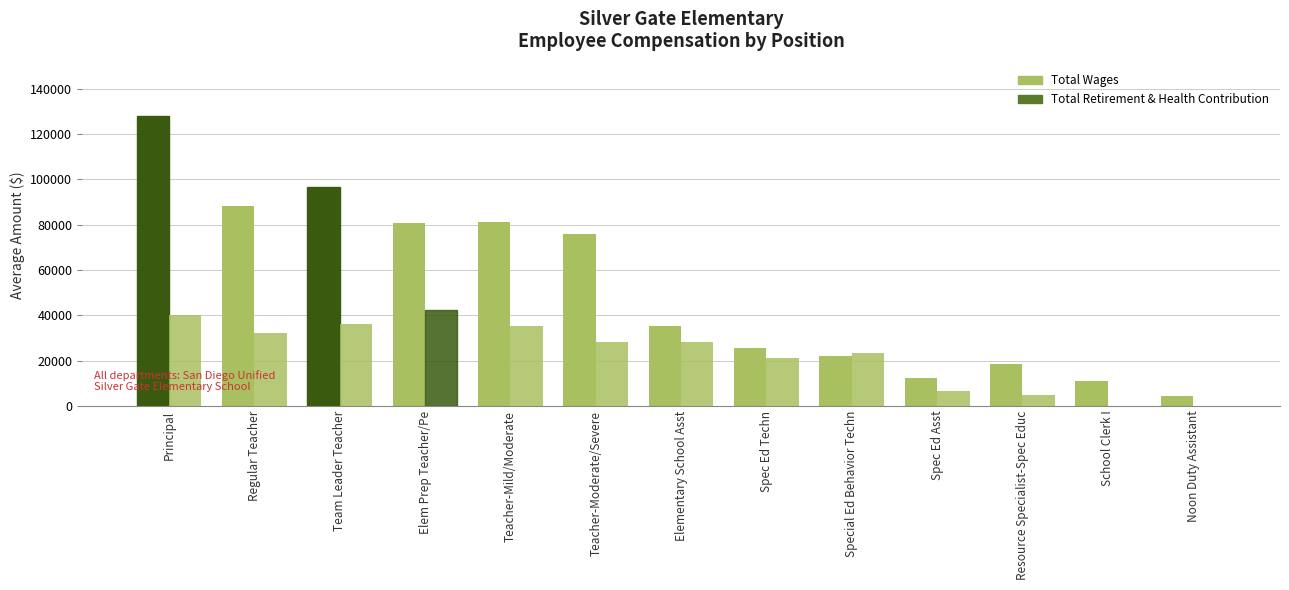

The Total Retirement & Health Contribution series shows 26130 at Principal. True or false?

False